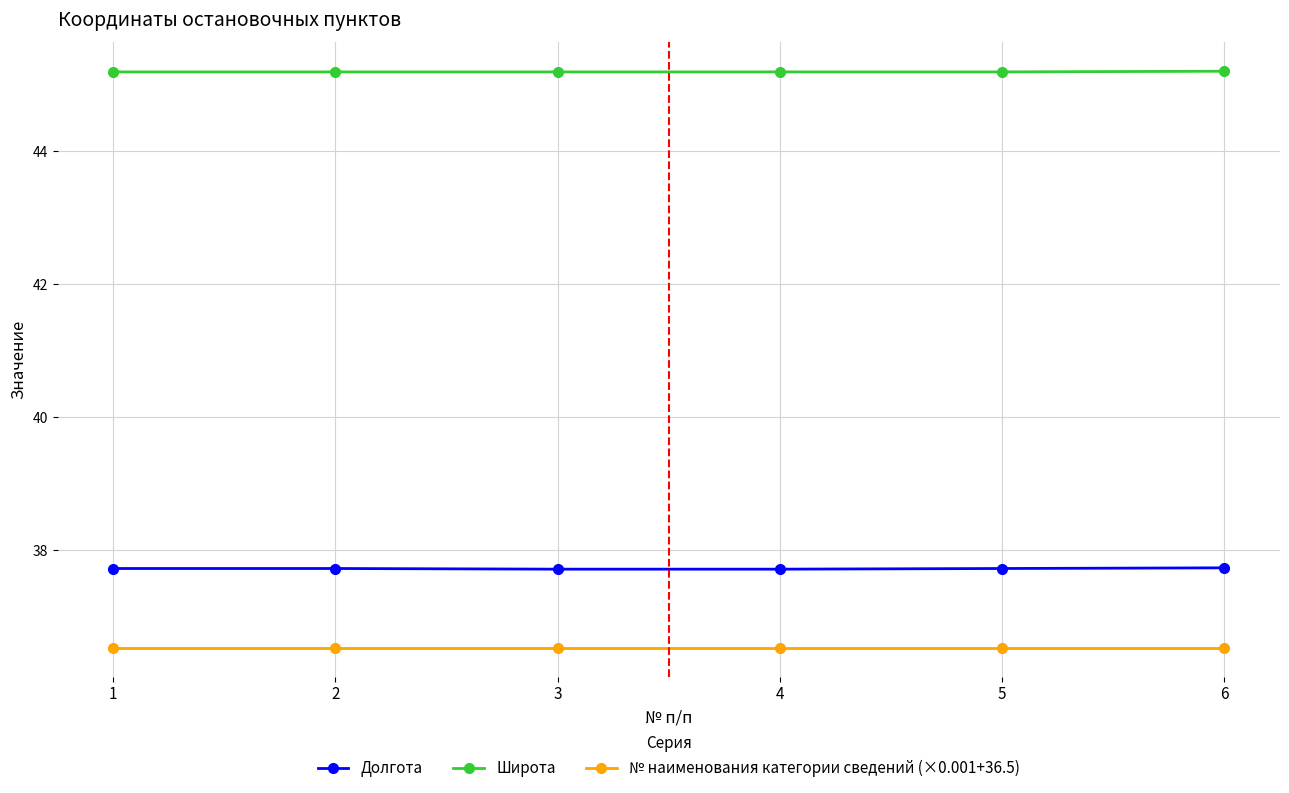

The value of Долгота at 5 is 37.7. True or false?

True